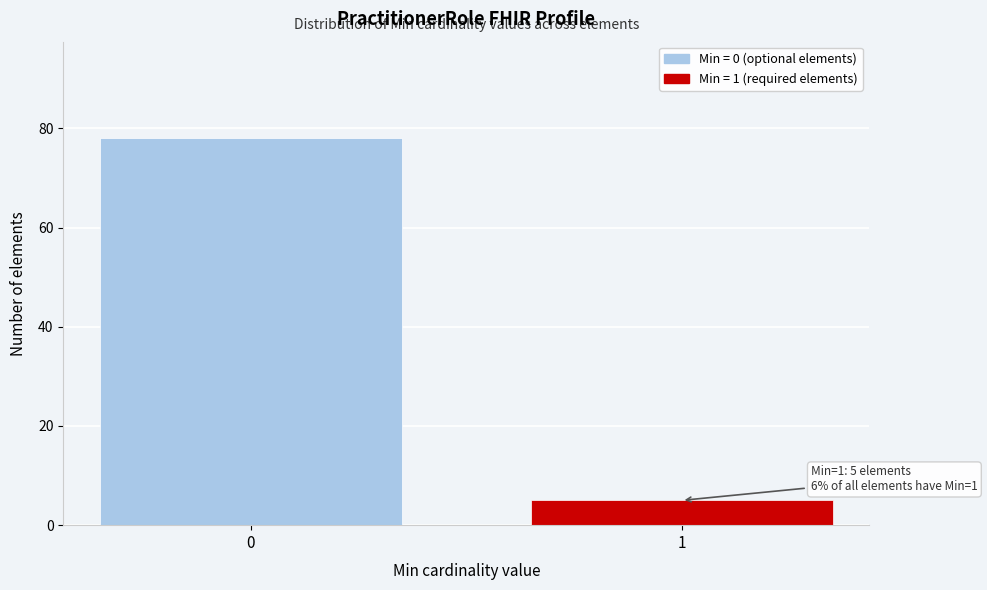

Reading left to right, list all the values displayed in this chart.

78	5